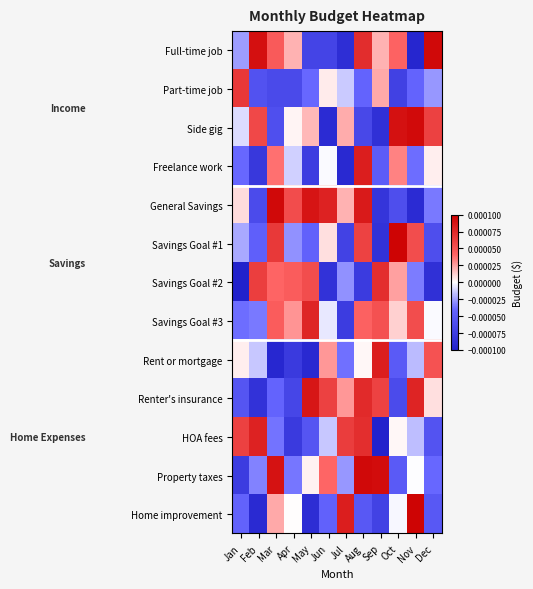

Which label corresponds to the largest value in the chart?

Oct